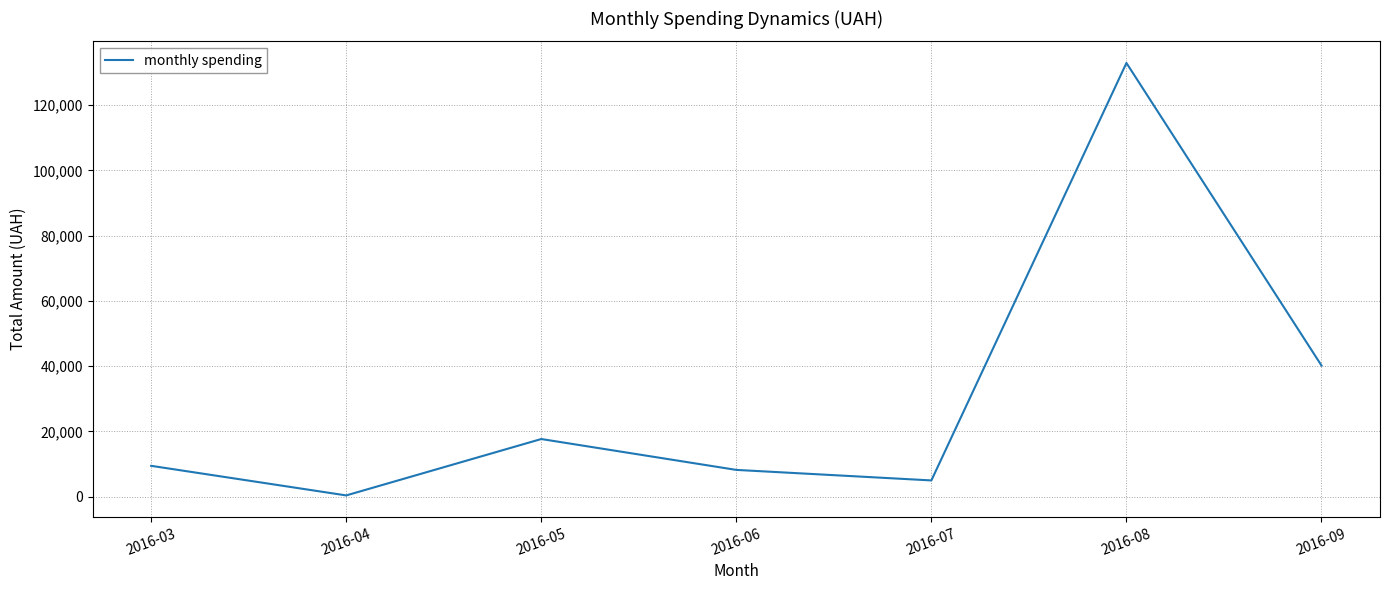

Is it true that the value at 2016-09 is 40208.3?

True